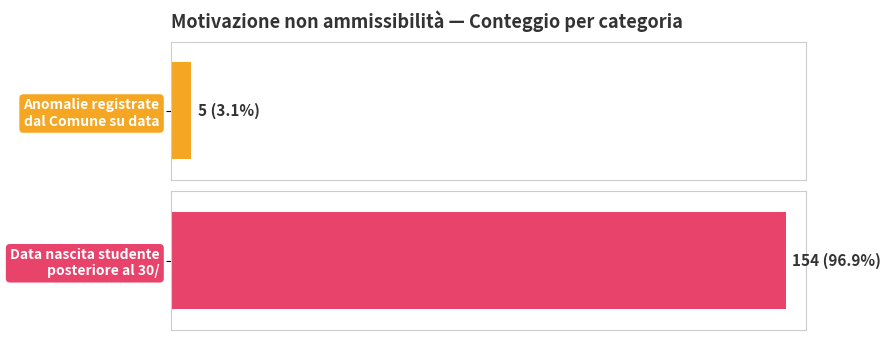

Approximately how many times larger is the value at Data nascita studente posteriore al 30/ compared to Anomalie registrate dal Comune su data?

30.8